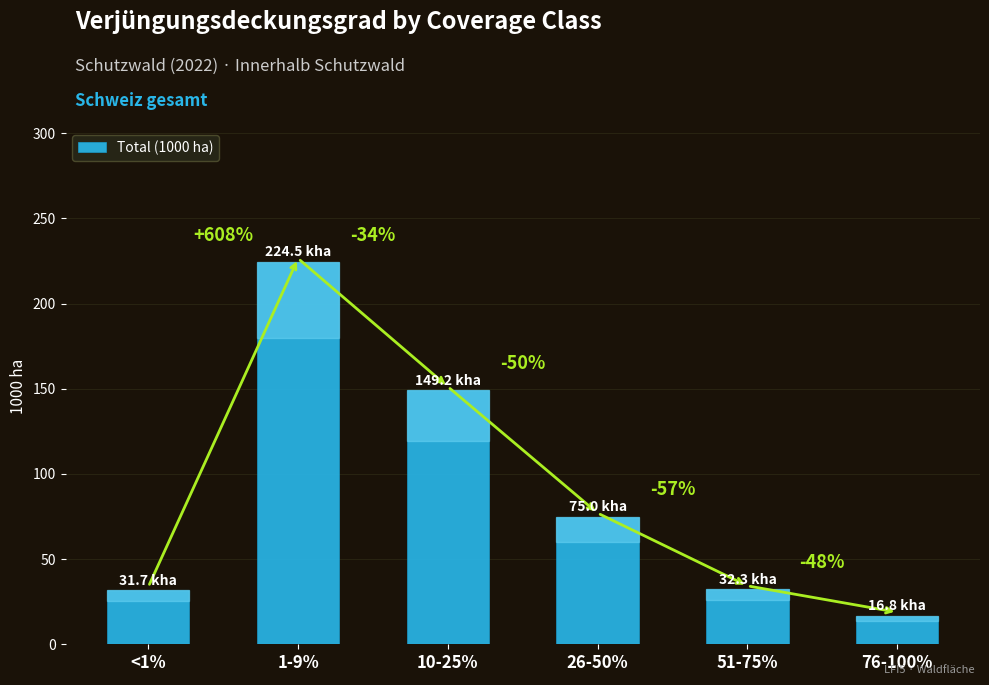

What is the smallest value displayed?

16.8